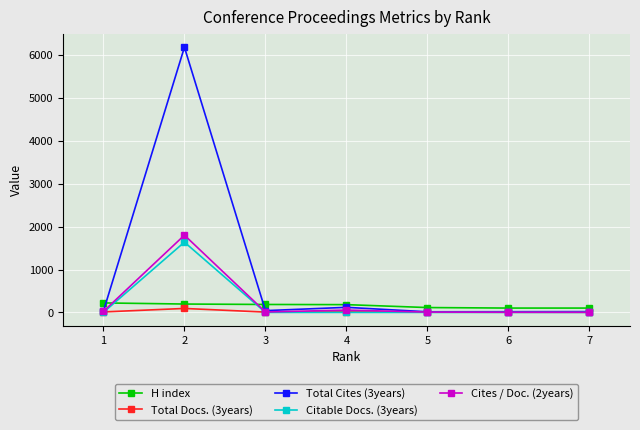

Is the value of Cites / Doc. (2years) at 2 greater than the value of Total Docs. (3years) at 4?

Yes